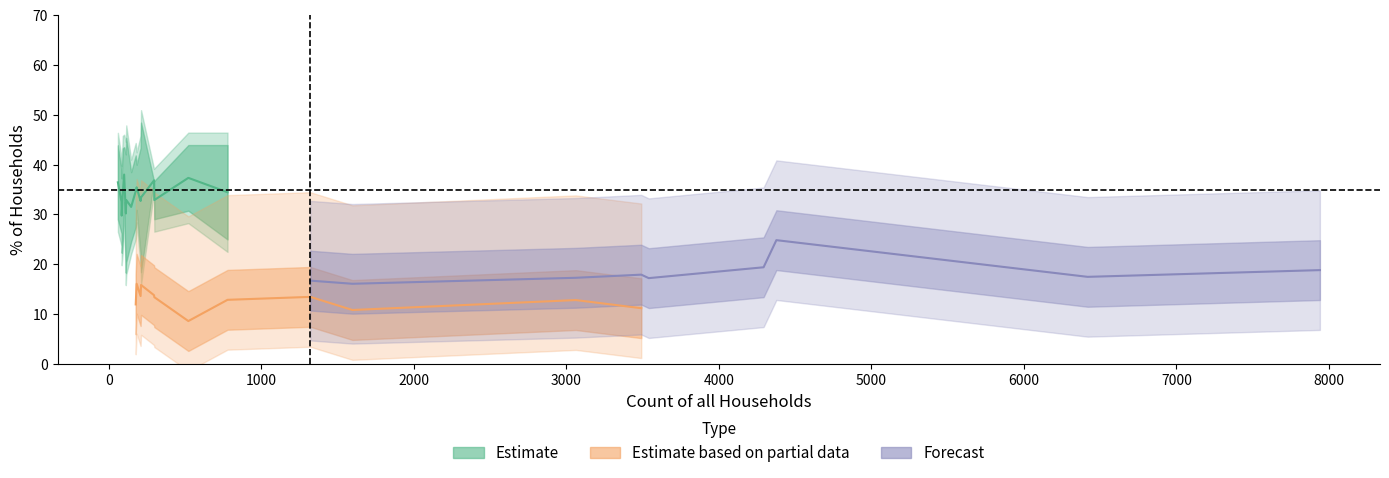

What is the label of the 22nd point from the left?

4377